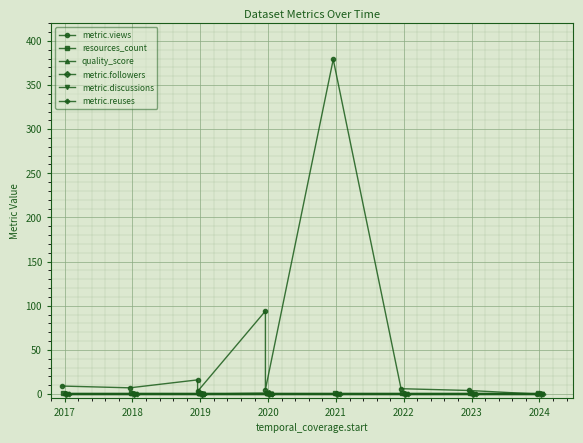

What is the highest value of the metric.followers series?

1